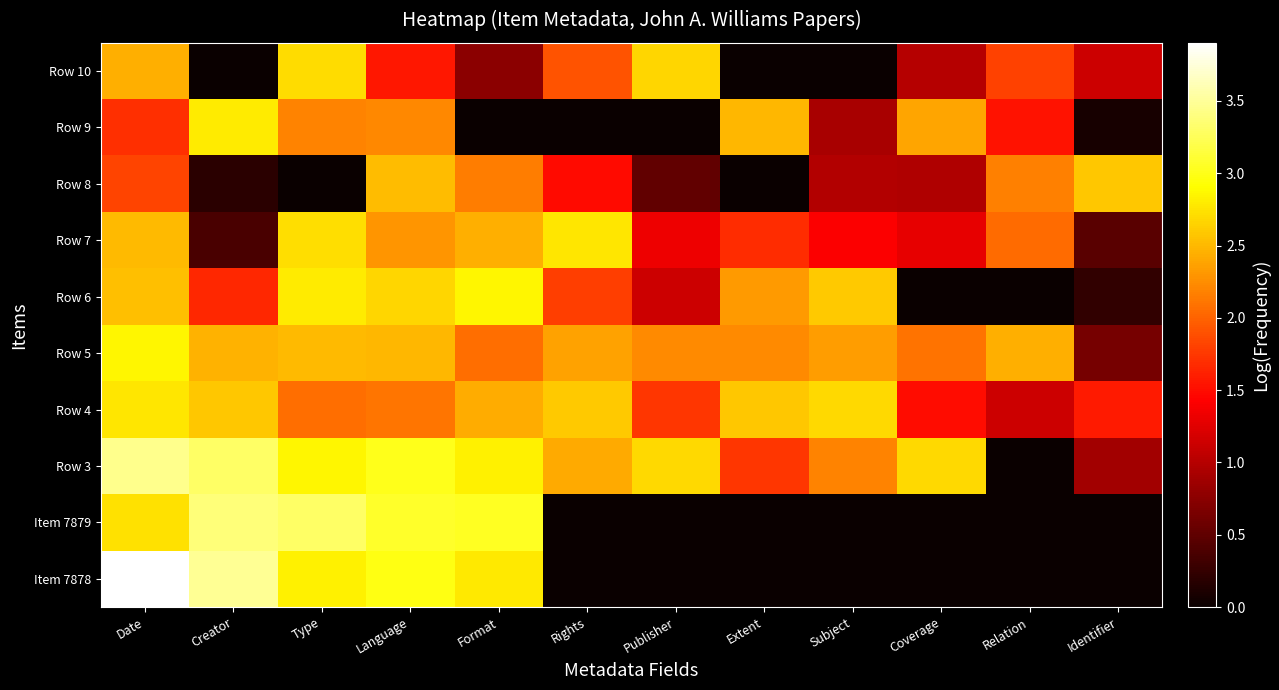

What is the difference between the highest and lowest values at Publisher?

2.7